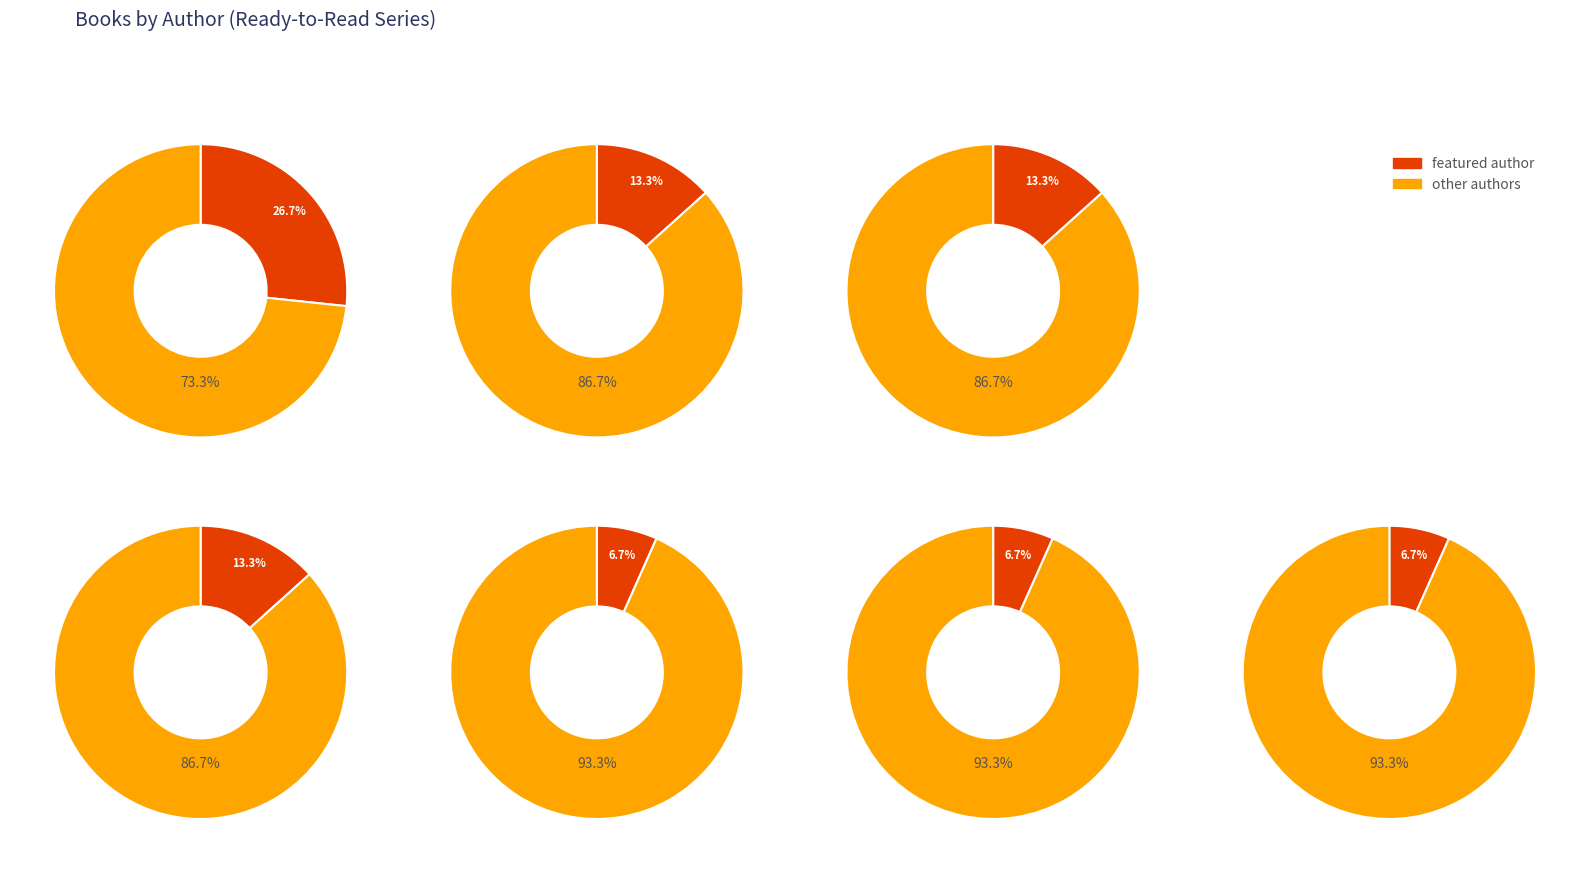

Does Alastair Heim (178622608) account for over 50% of the chart?

No